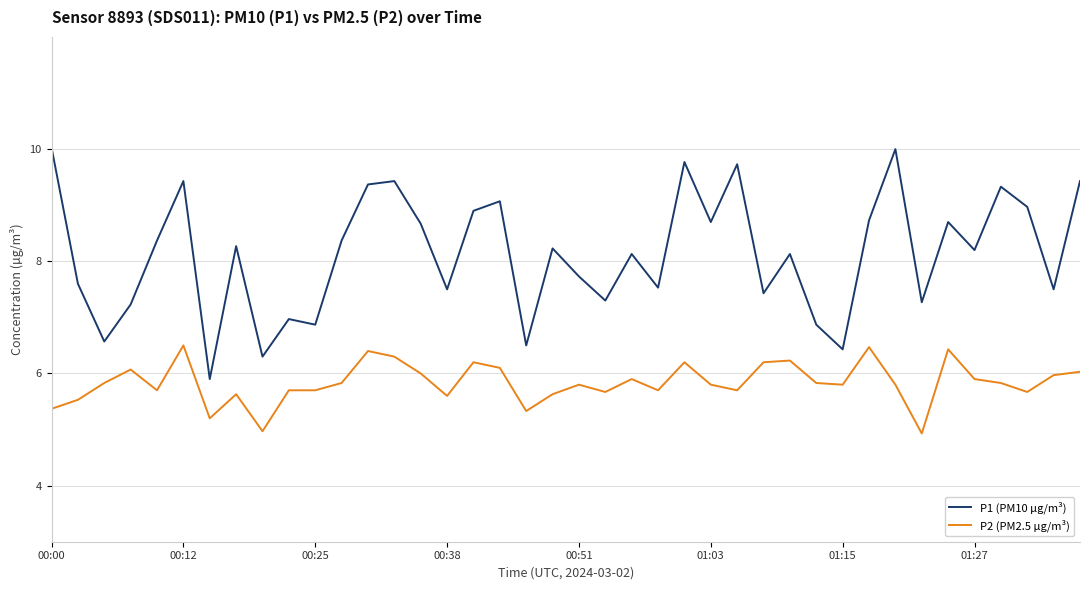

Which series has the widest spread of values?

P1 (PM10 µg/m³)